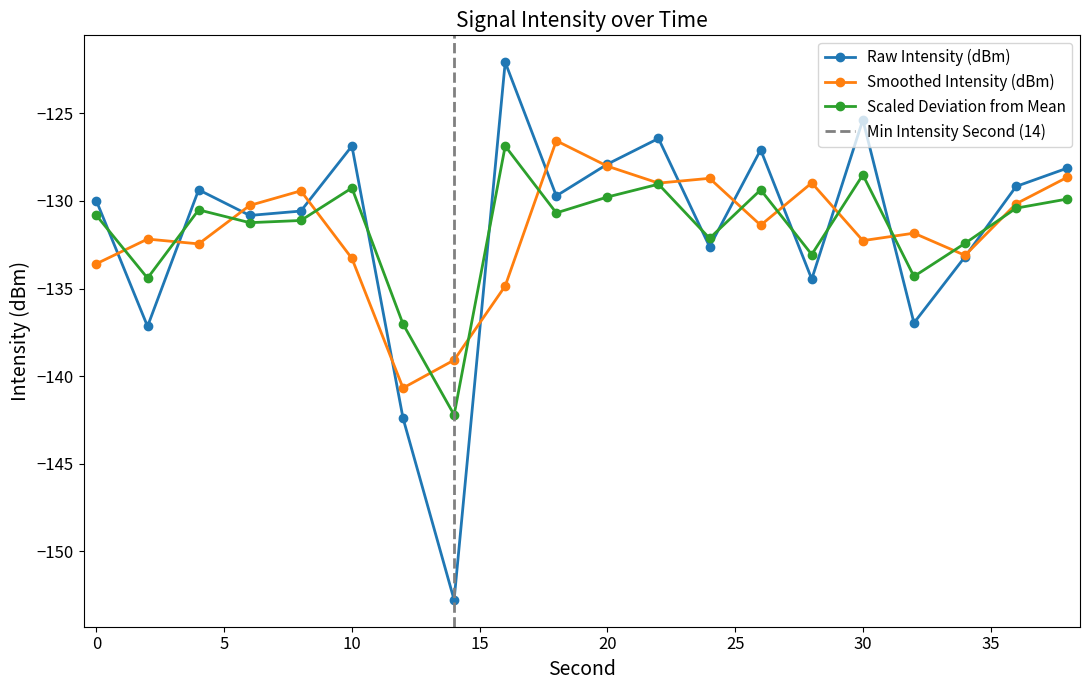

Between 38 and 8, which is larger?

38